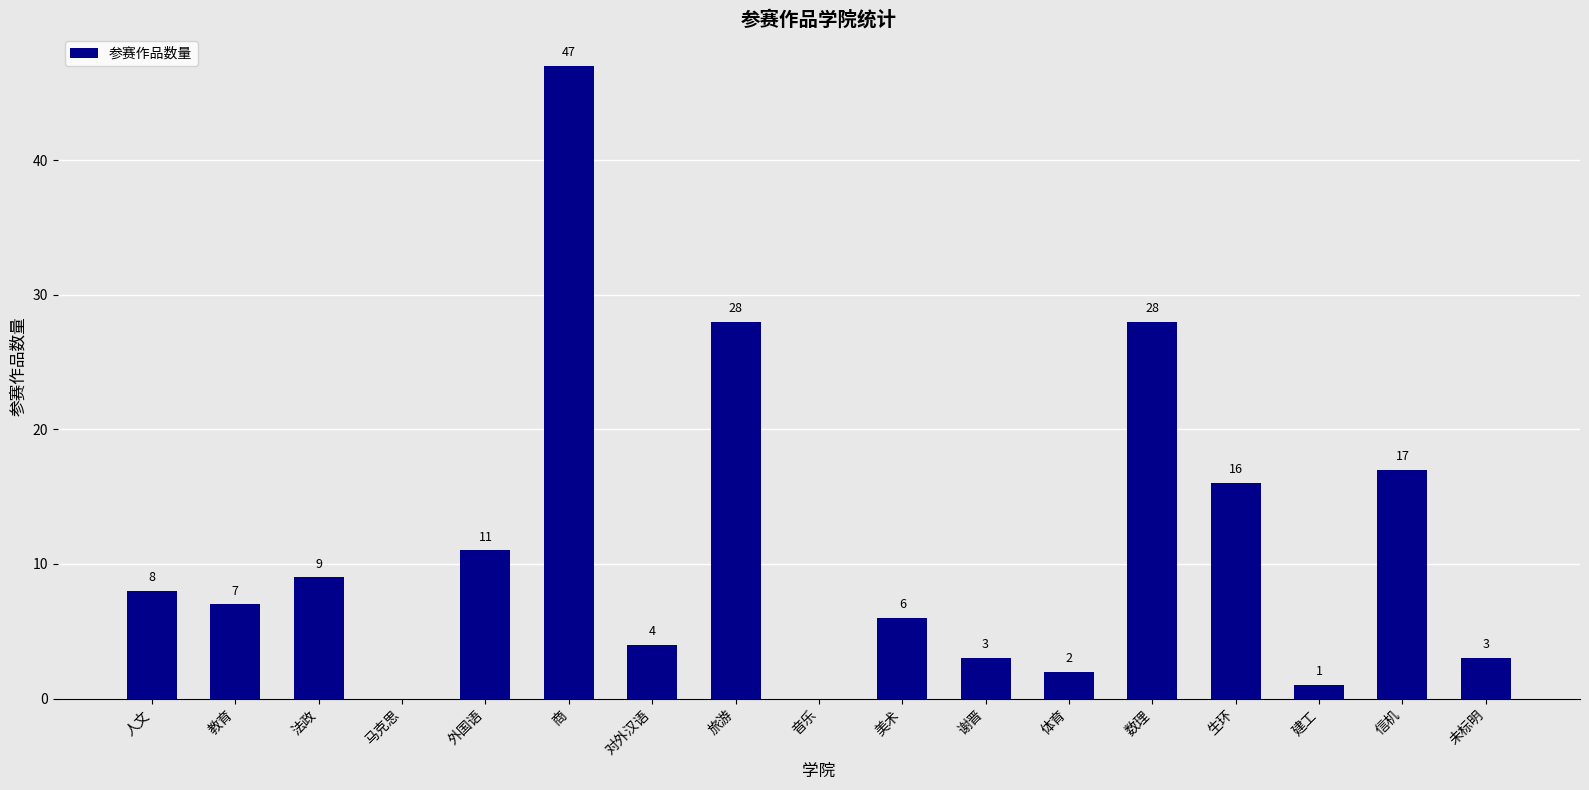

At which label does the data first exceed 7?

人文